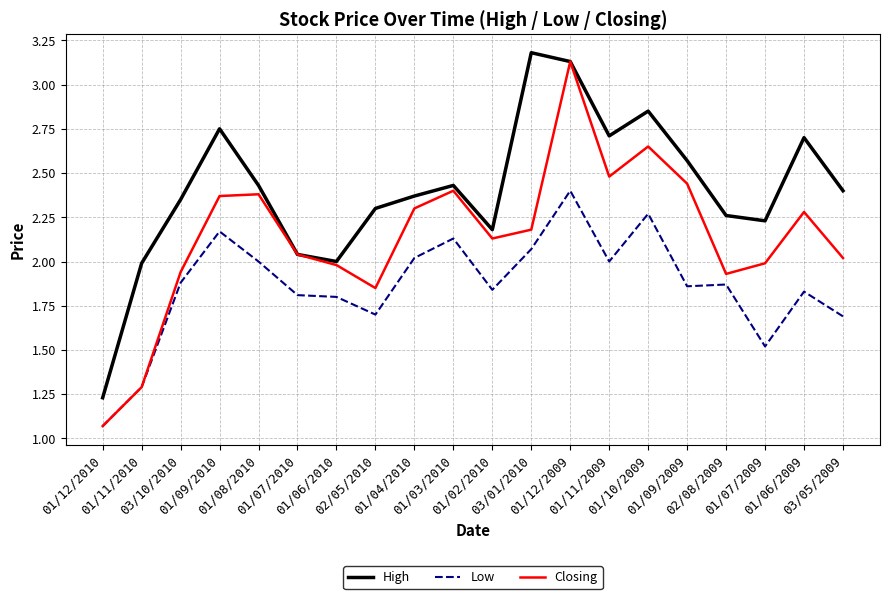

Which series has the largest total across all categories?

High